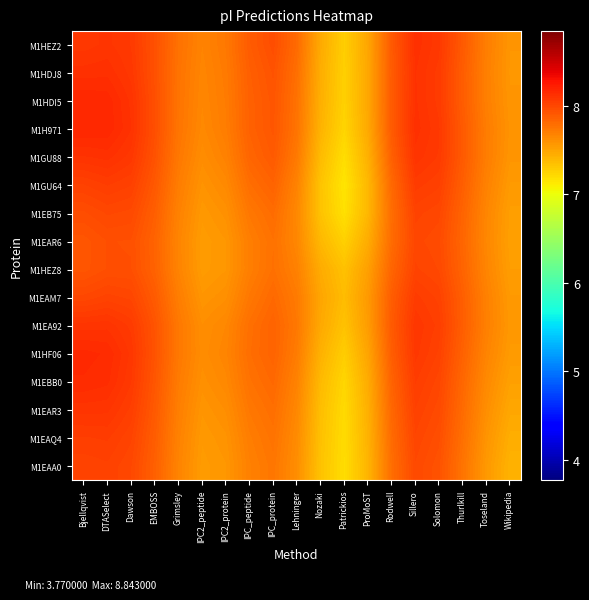

Which series has the largest range (max minus min)?

M1H971